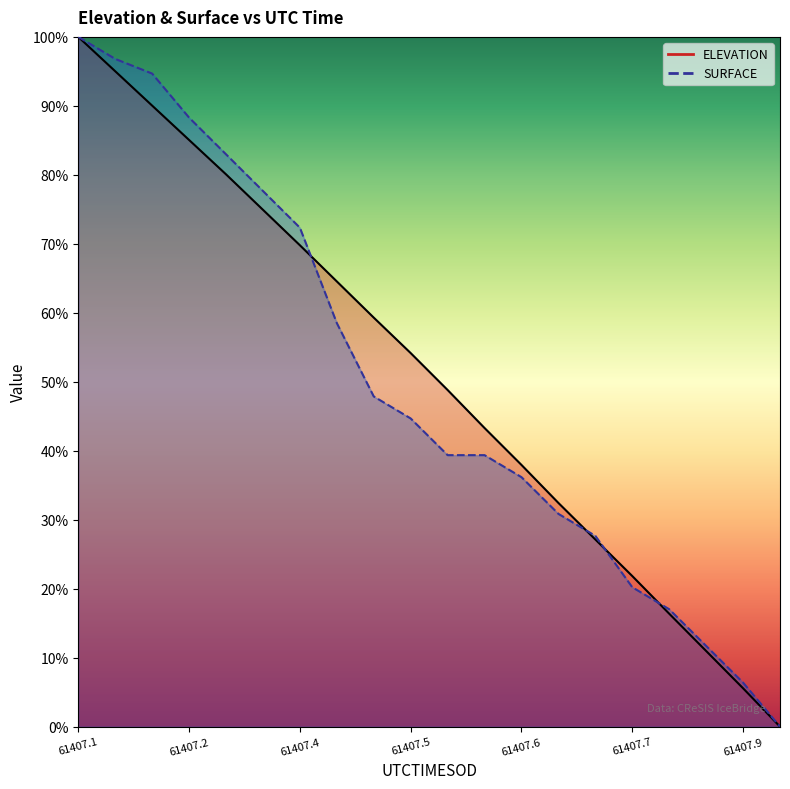

How many series are shown in this chart?

2